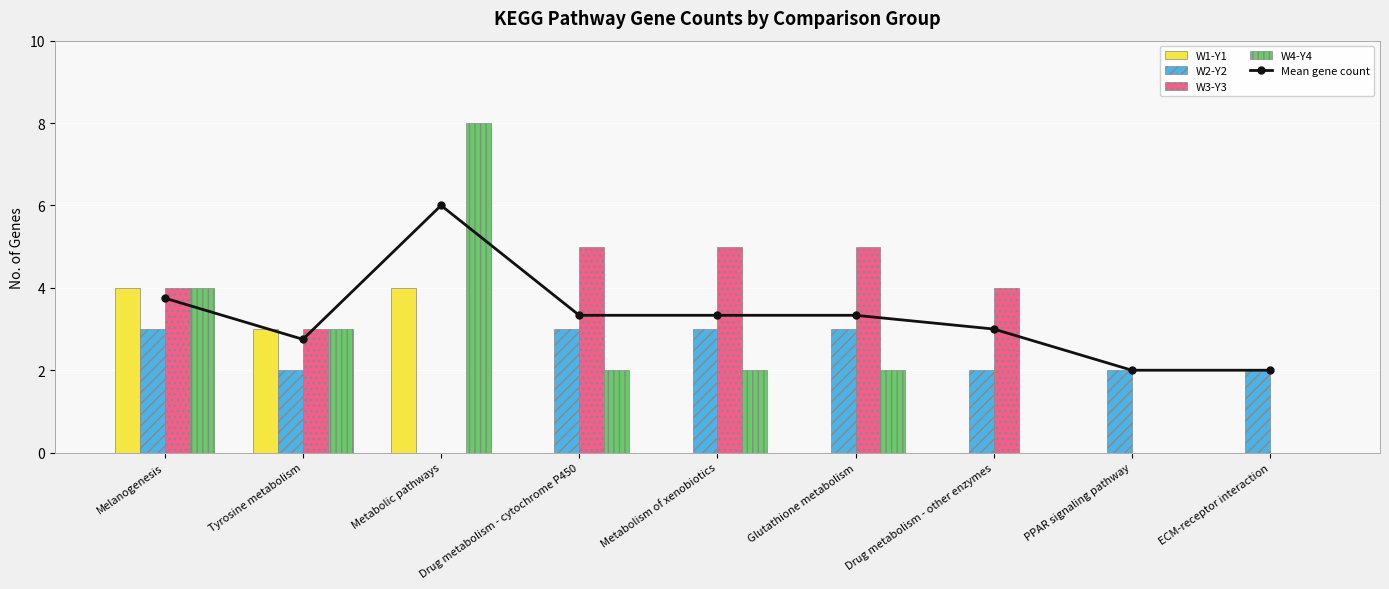

At Melanogenesis, list the series in order from largest to smallest.

W1-Y1, W3-Y3, W4-Y4, Mean gene count, W2-Y2